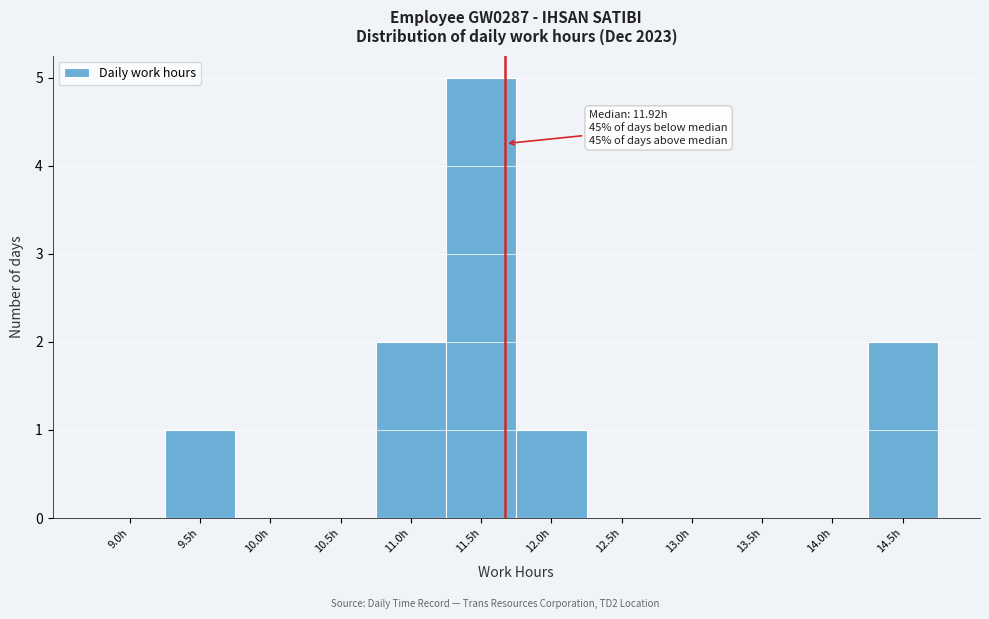

Reading right to left, what are all the values shown in this chart?

14.5h=2	14.0h=0	13.5h=0	13.0h=0	12.5h=0	12.0h=1	11.5h=5	11.0h=2	10.5h=0	10.0h=0	9.5h=1	9.0h=0